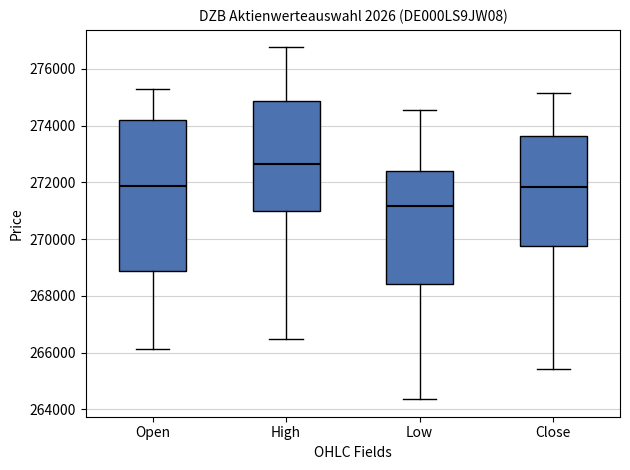

Reading left to right, transcribe this box plot: for each box, give where its median line is, the range the box spans, and where its two whiskers end, as read against the y-axis. The values are not printed on the chart, so give them approximately, as read against the axis.

Open: median 271800, box 268800 to 274200, whiskers 266200 to 275200
High: median 272600, box 271000 to 274800, whiskers 266400 to 276800
Low: median 271200, box 268400 to 272400, whiskers 264400 to 274600
Close: median 271800, box 269800 to 273600, whiskers 265400 to 275200